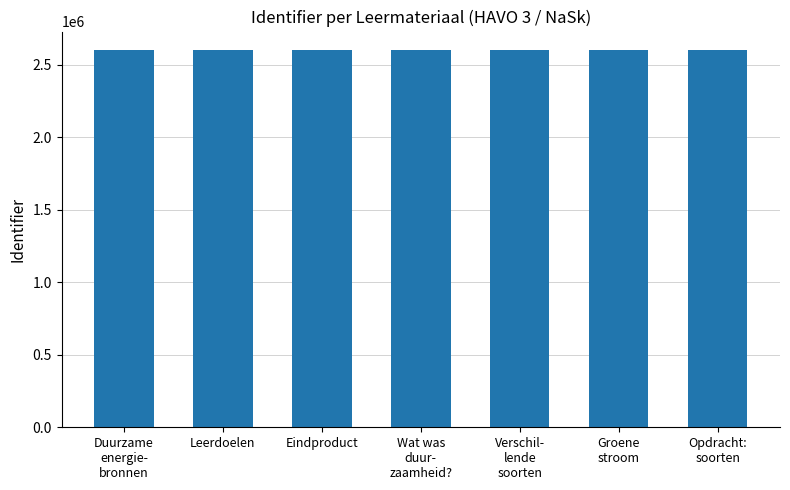

What is the sum of the values at Eindproduct and Duurzame
energie-
bronnen?

5195427